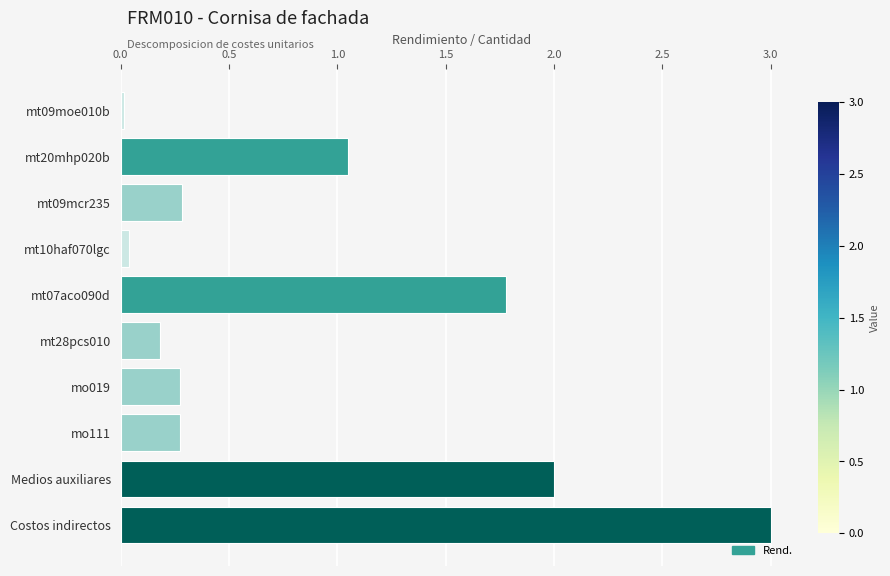

What is the value of the 7th bar from the top?

0.3